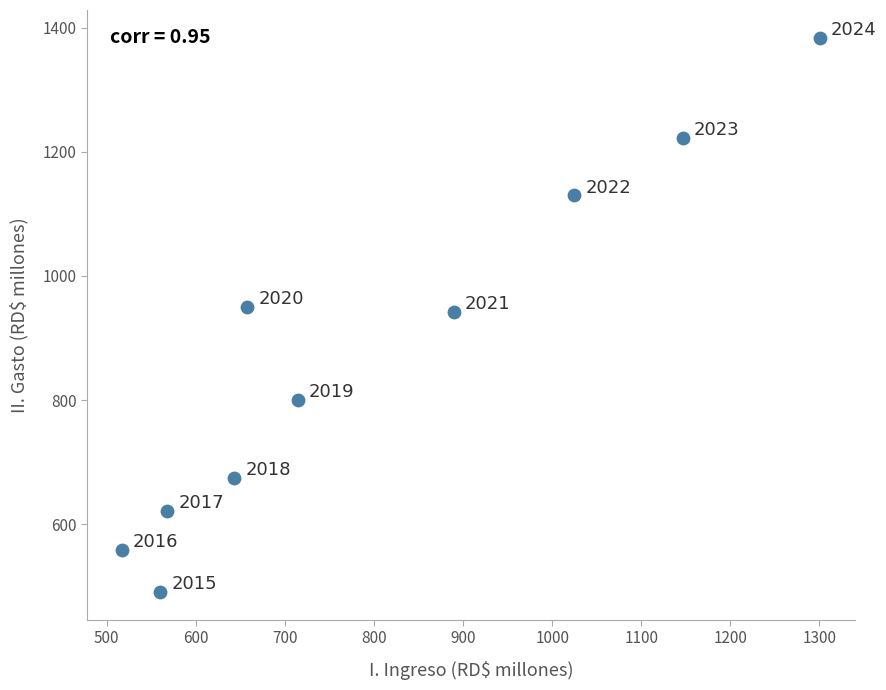

What is the range of X values (max minus min)?

783.4